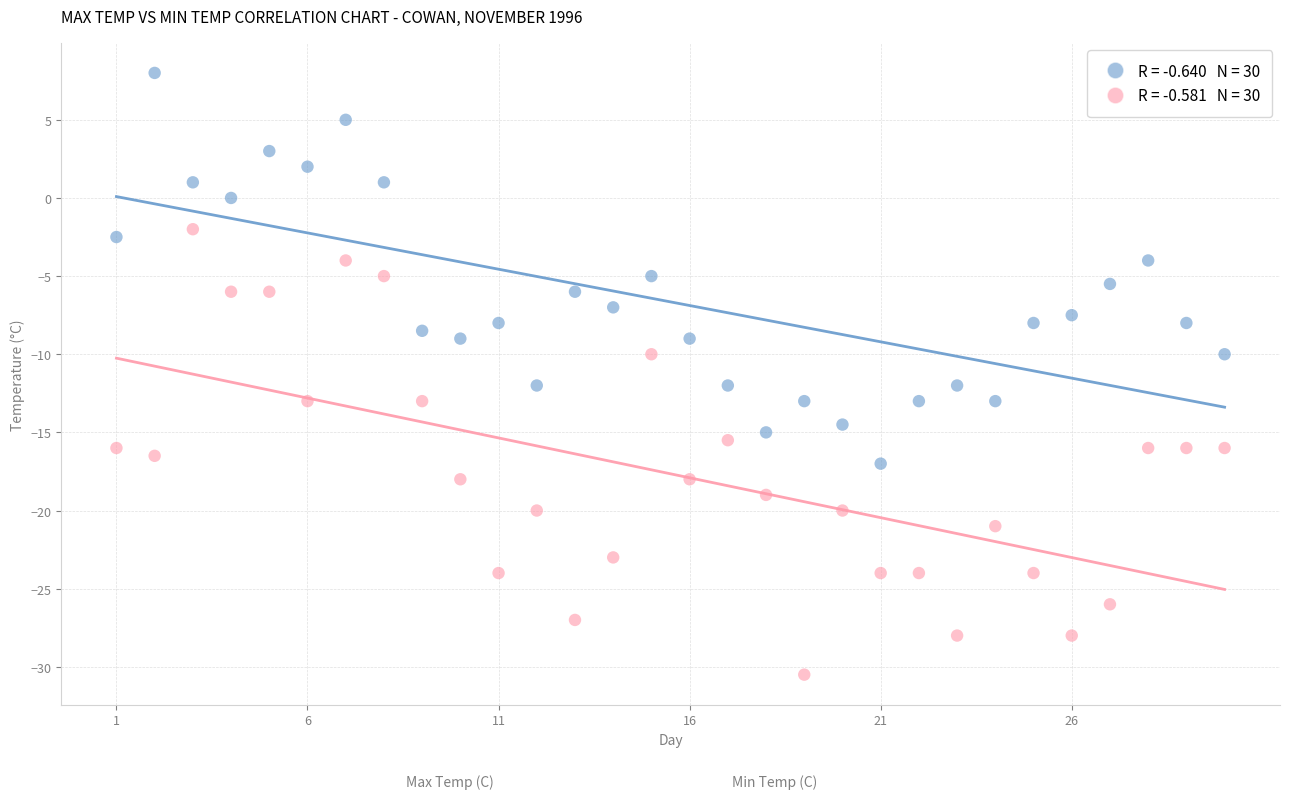

Across all data points, what is the range of Y values (max minus min)?

38.5